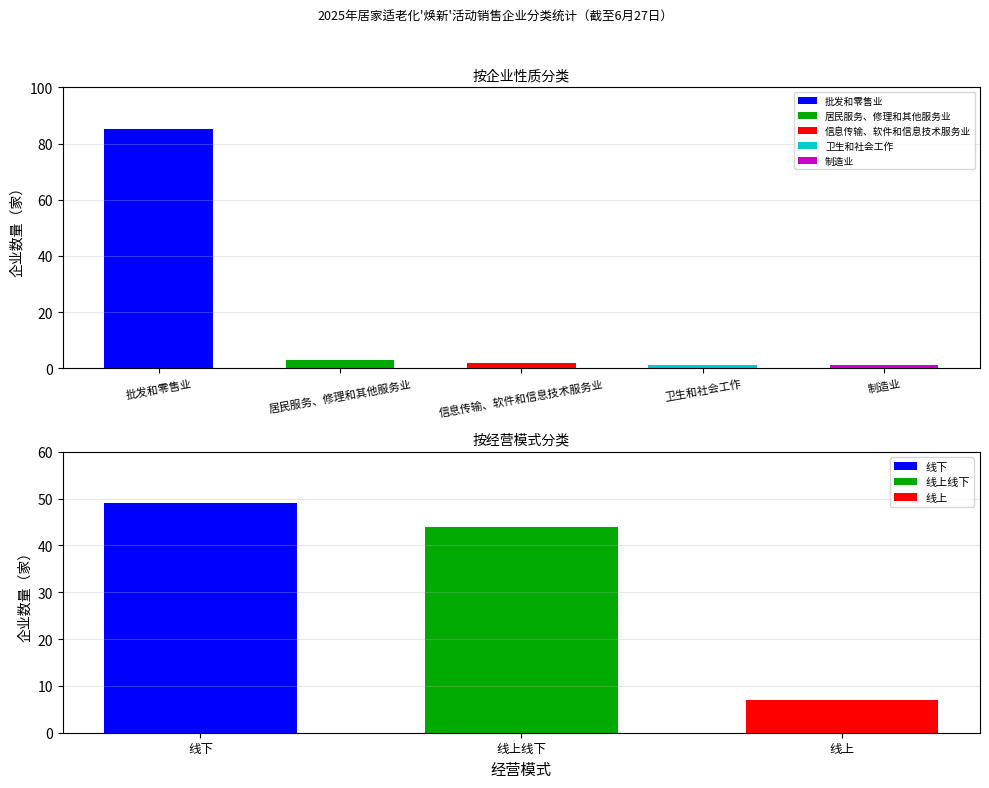

Are the bars grouped side by side (vs. stacked)?

Yes